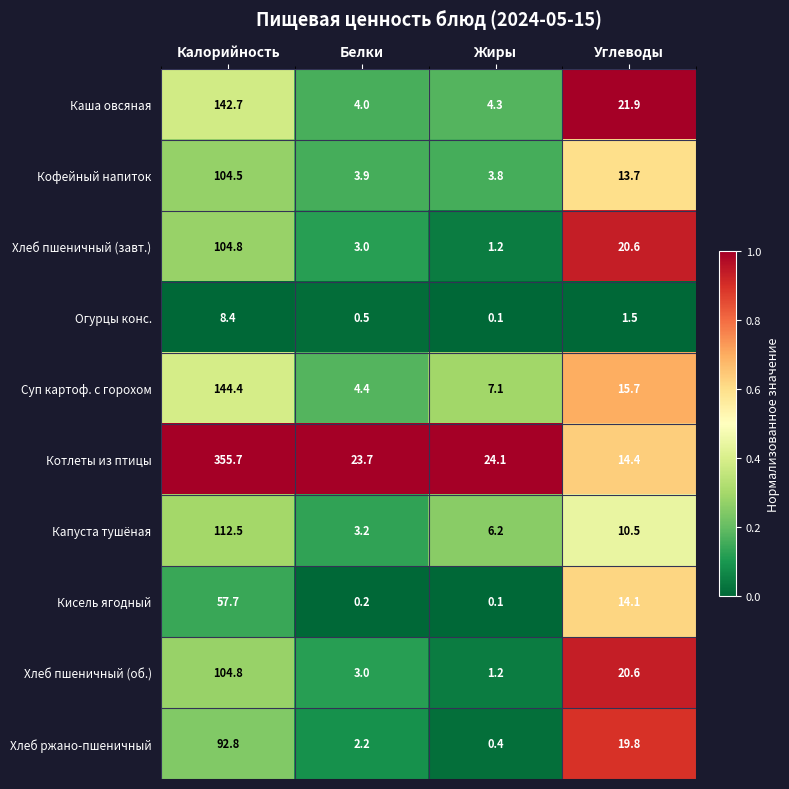

What is the total value across all series at Углеводы?

152.8